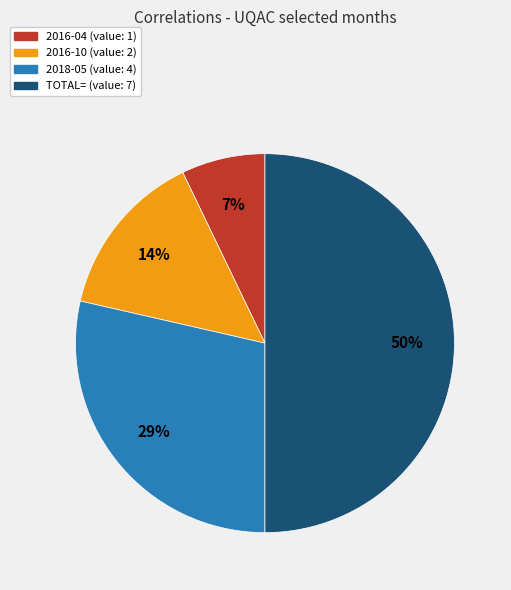

Count the number of slices in the pie.

4